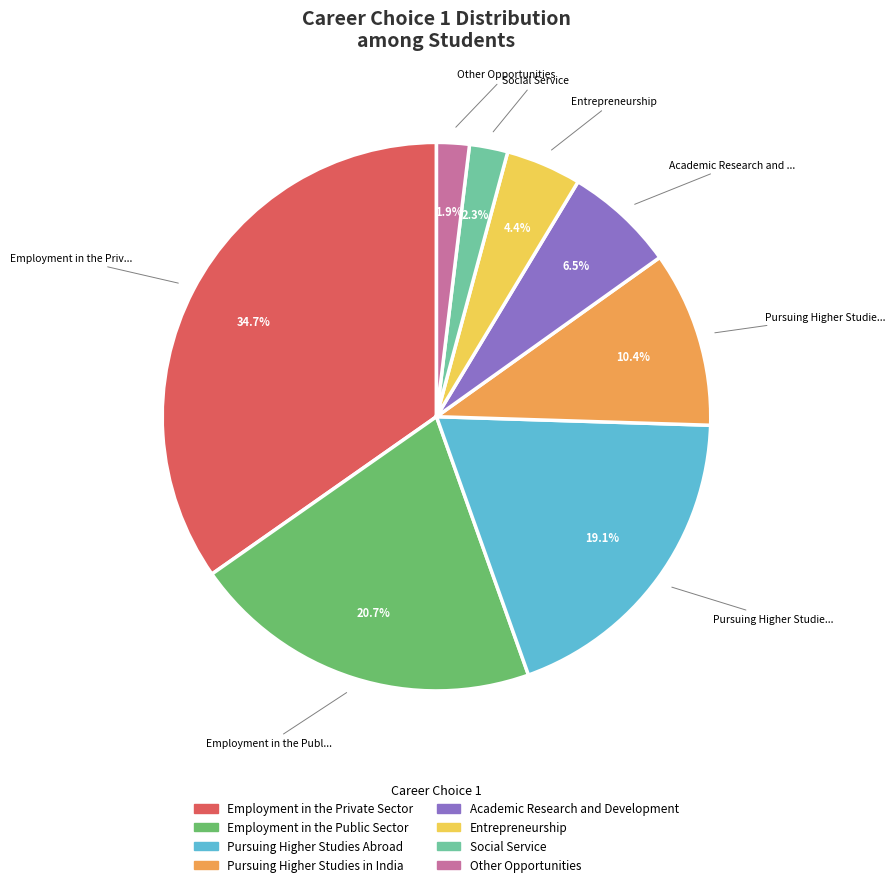

Is Employment in the Public Sector the majority of the pie?

No